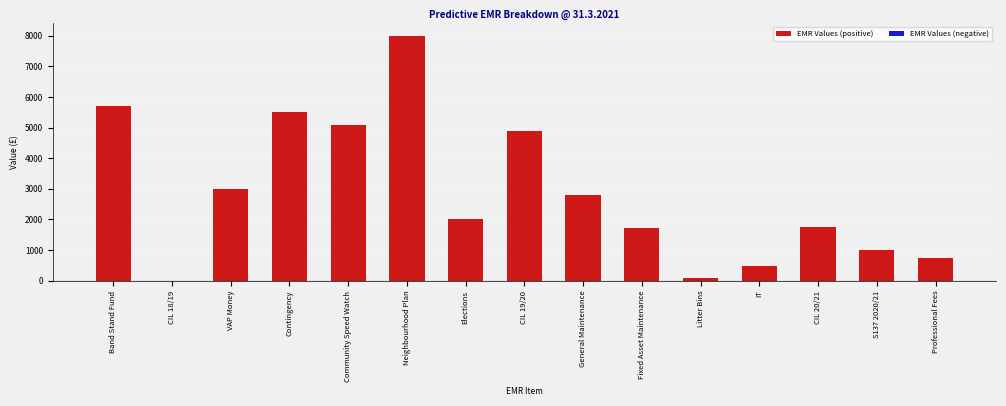

At which label is the value closest to 4000?

CIL 19/20